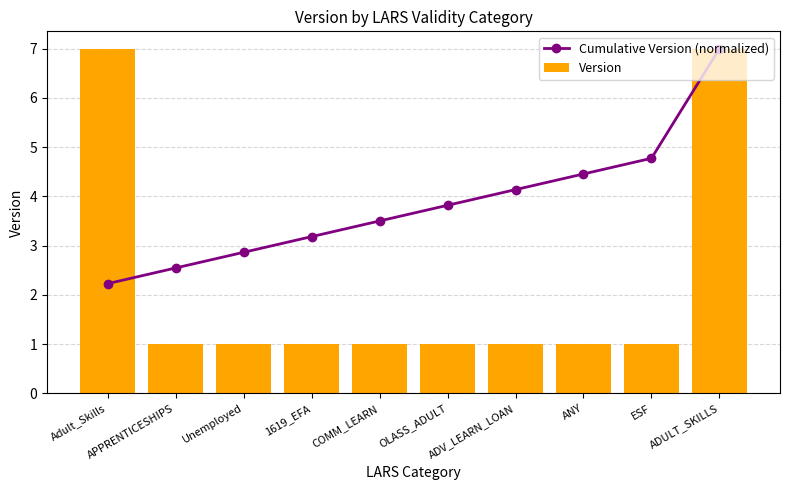

What is the sum of all Cumulative Version (normalized) values?

38.5